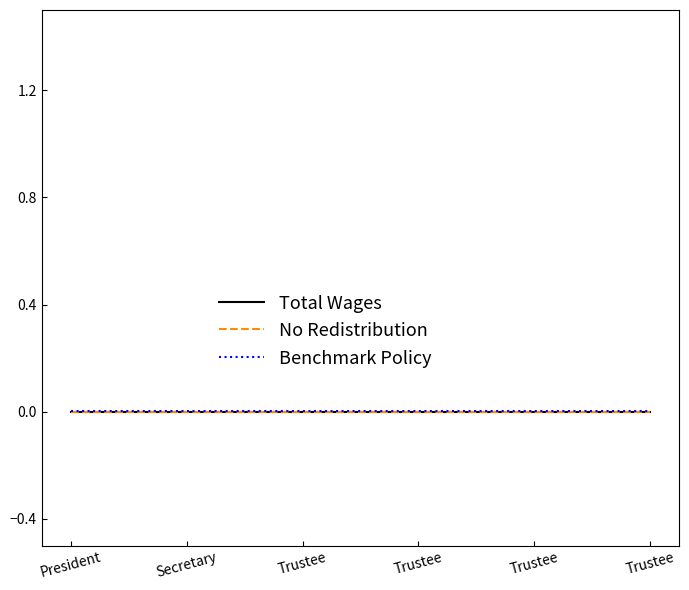

Is this an area chart (filled region under the line)?

No